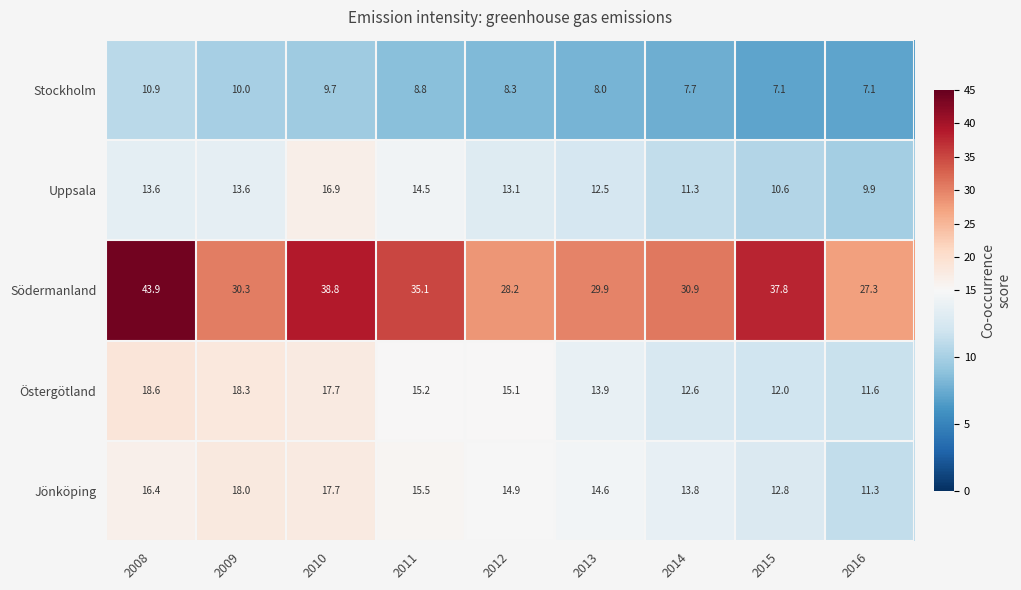

Which series has the largest range (max minus min)?

Södermanland